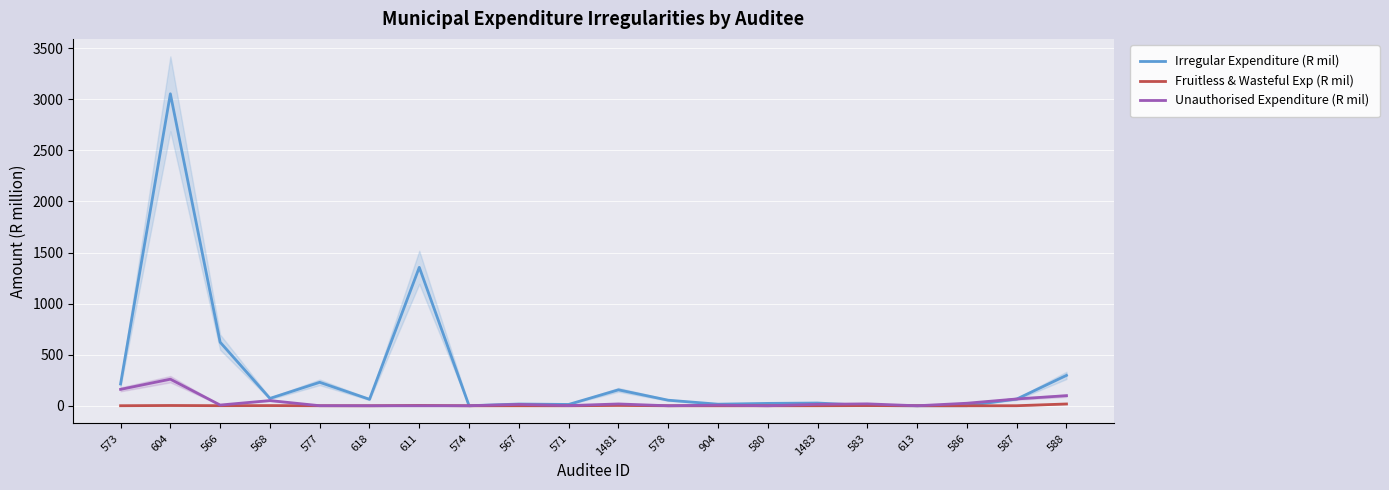

True or false: Unauthorised Expenditure (R mil) and Irregular Expenditure (R mil) intersect in this chart.

True